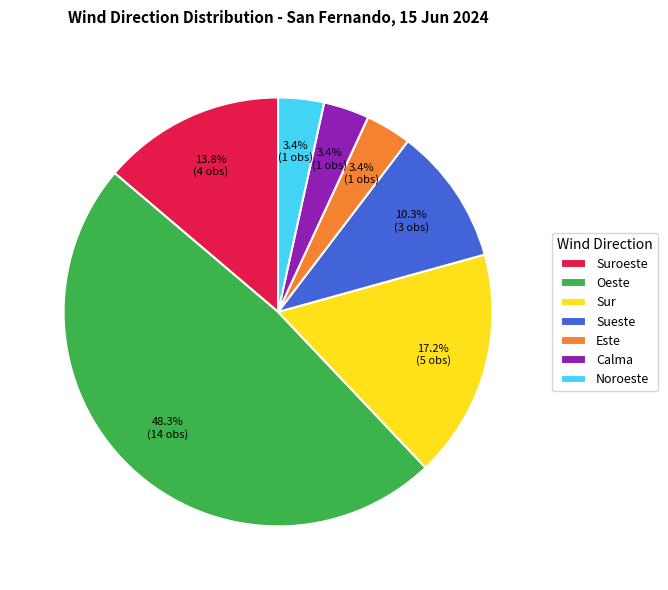

What percentage is the Noroeste slice, to the nearest percent?

3%